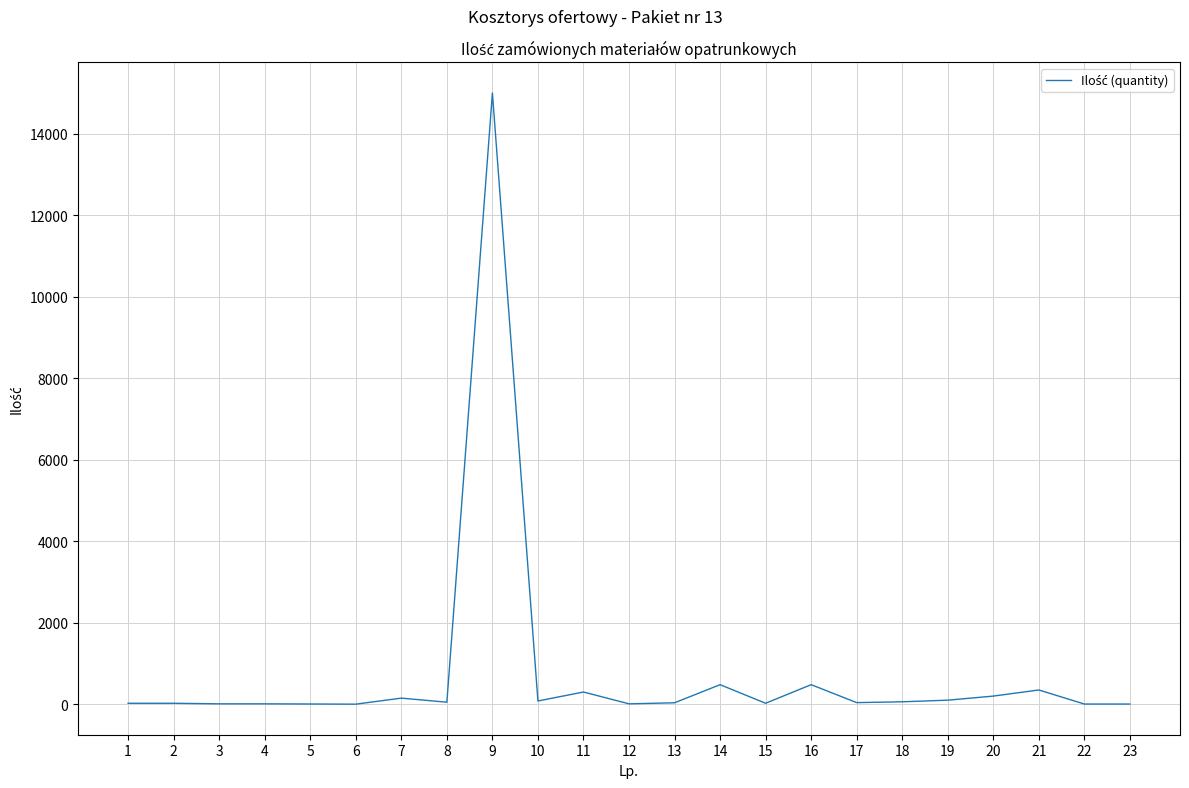

Where does the data first go above 40?

7